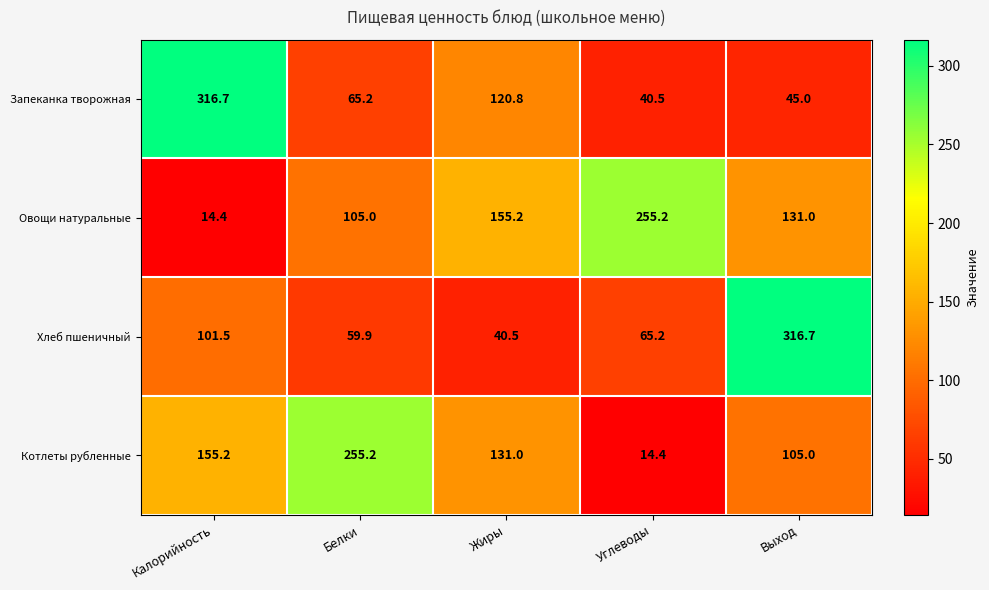

Is it true that Котлеты рубленные equals 105.0 at Выход?

True